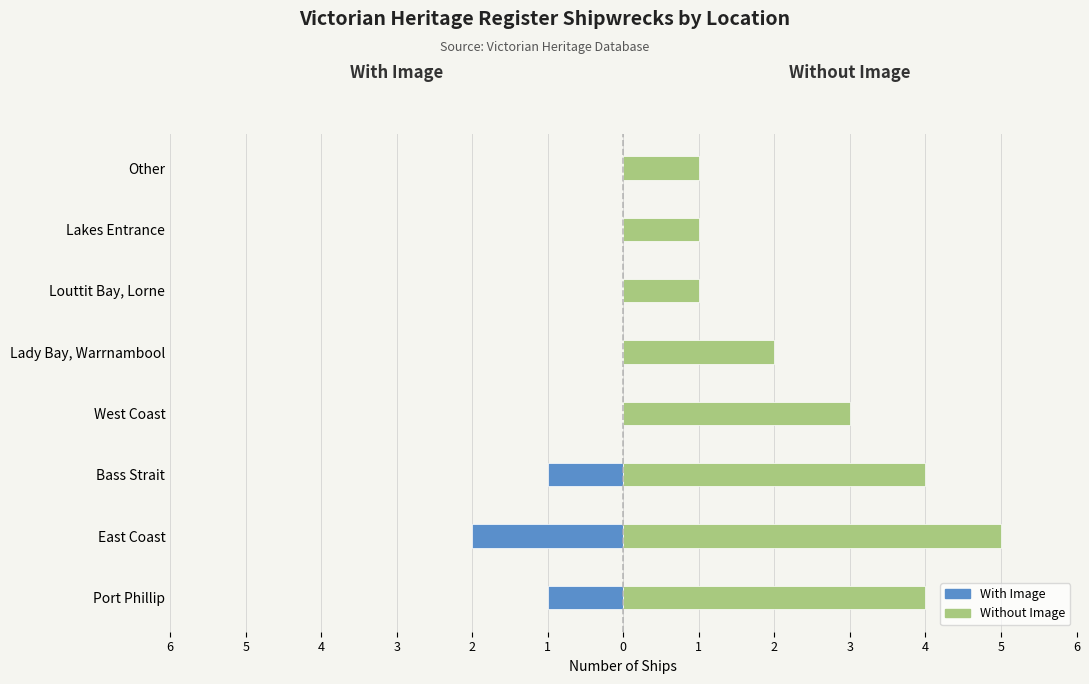

What are all the series names shown in the legend?

With Image, Without Image